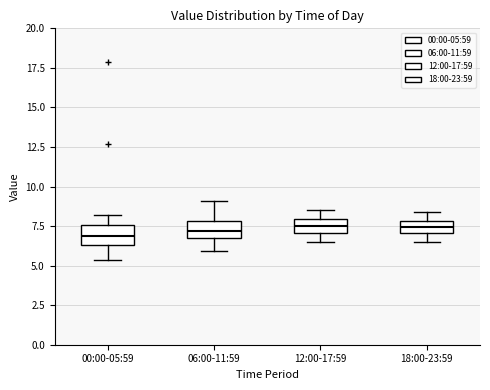

Where is the lower edge of the box for 06:00-11:59 on the y-axis? The values are not printed on the chart, so give them approximately, as read against the axis.

7.0